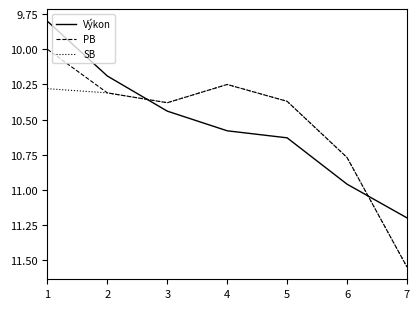

Is it true that Výkon equals 4.4 at 5?

False